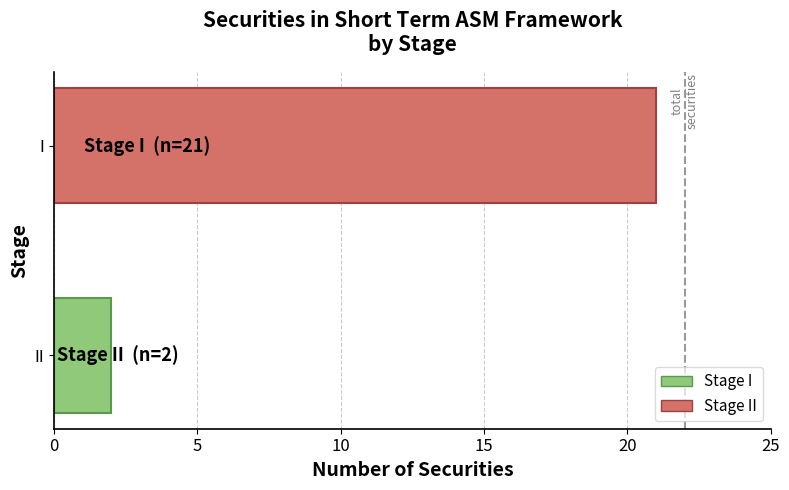

Where is the data nearest to the value 11?

II